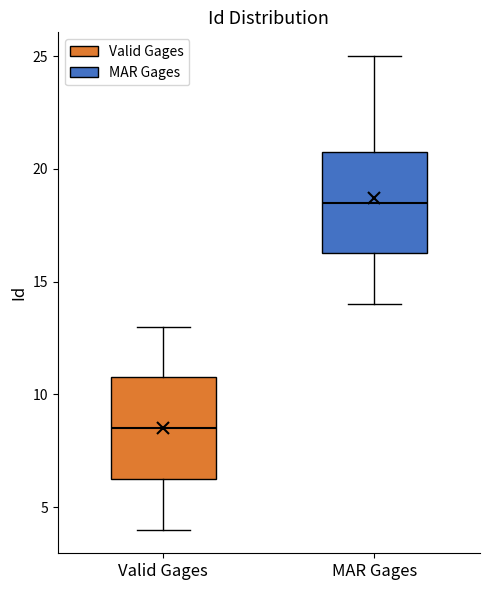

Where does the lower whisker of the box for MAR Gages end on the y-axis? The values are not printed on the chart, so give them approximately, as read against the axis.

14.0